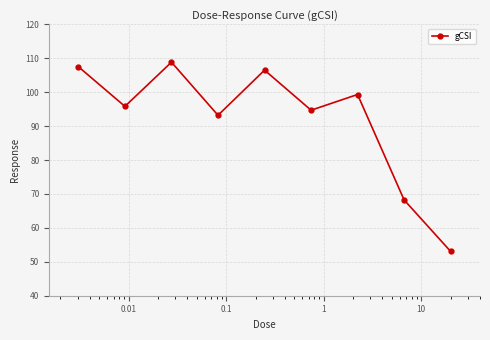

What is the average value?

91.9